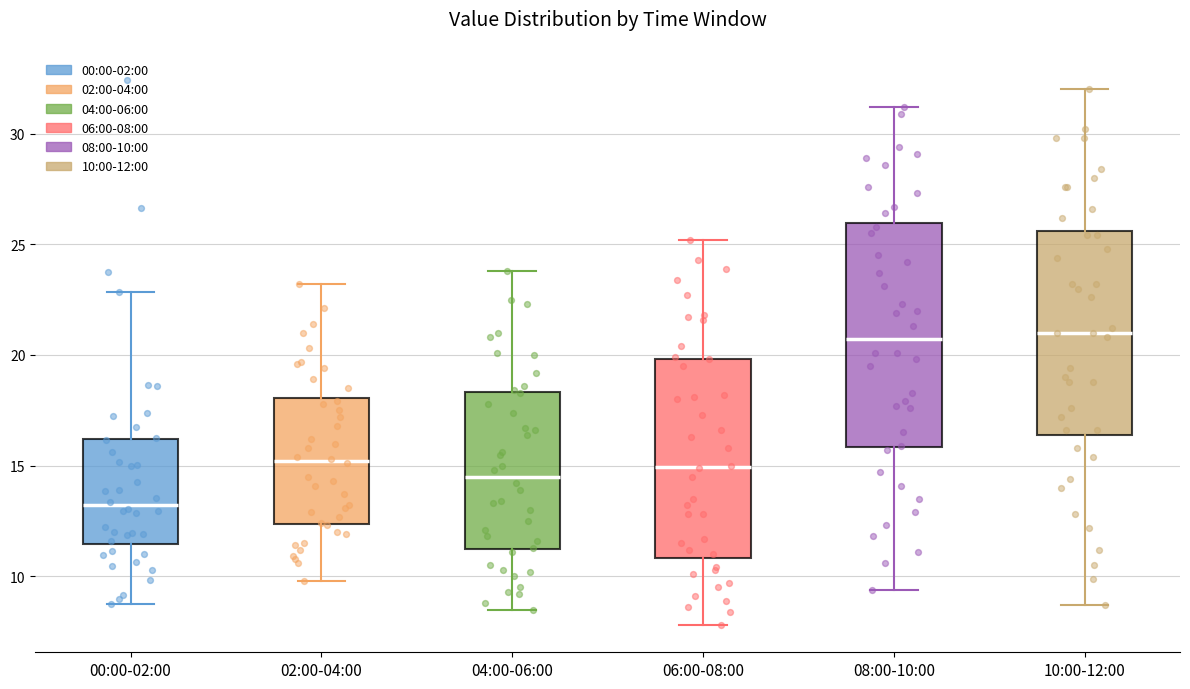

Reading left to right, transcribe this box plot: for each box, give where its median line is, the range the box spans, and where its two whiskers end, as read against the y-axis. The values are not printed on the chart, so give them approximately, as read against the axis.

00:00-02:00: median 13.0, box 11.5 to 16.0, whiskers 9.0 to 23.0
02:00-04:00: median 15.0, box 12.5 to 18.0, whiskers 10.0 to 23.0
04:00-06:00: median 14.5, box 11.5 to 18.5, whiskers 8.5 to 24.0
06:00-08:00: median 15.0, box 11.0 to 20.0, whiskers 8.0 to 25.0
08:00-10:00: median 20.5, box 16.0 to 26.0, whiskers 9.5 to 31.0
10:00-12:00: median 21.0, box 16.5 to 25.5, whiskers 8.5 to 32.0